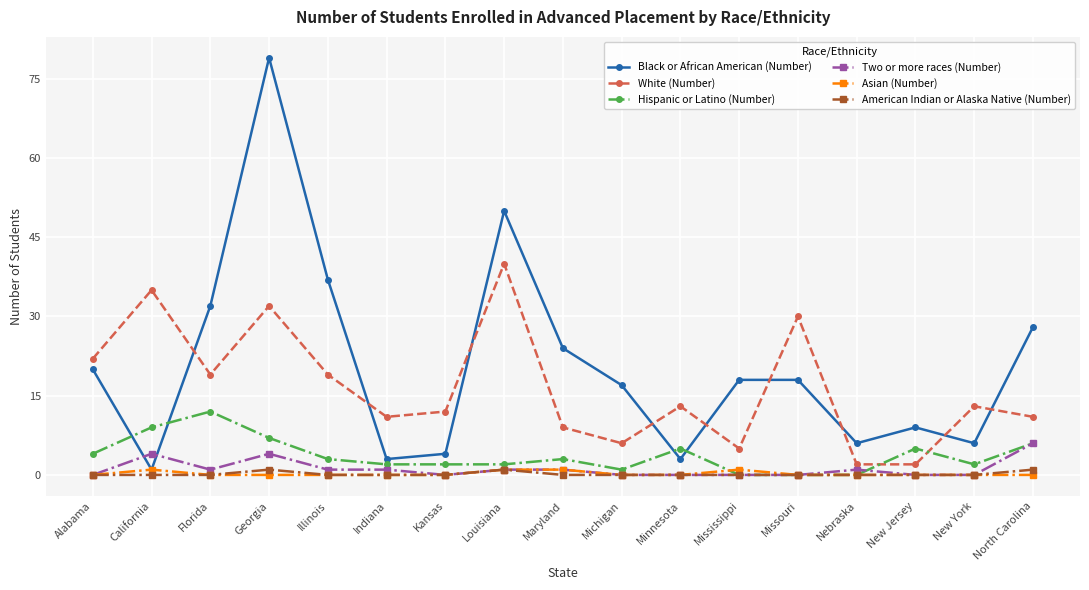

The Two or more races (Number) series shows -3 at Missouri. True or false?

False